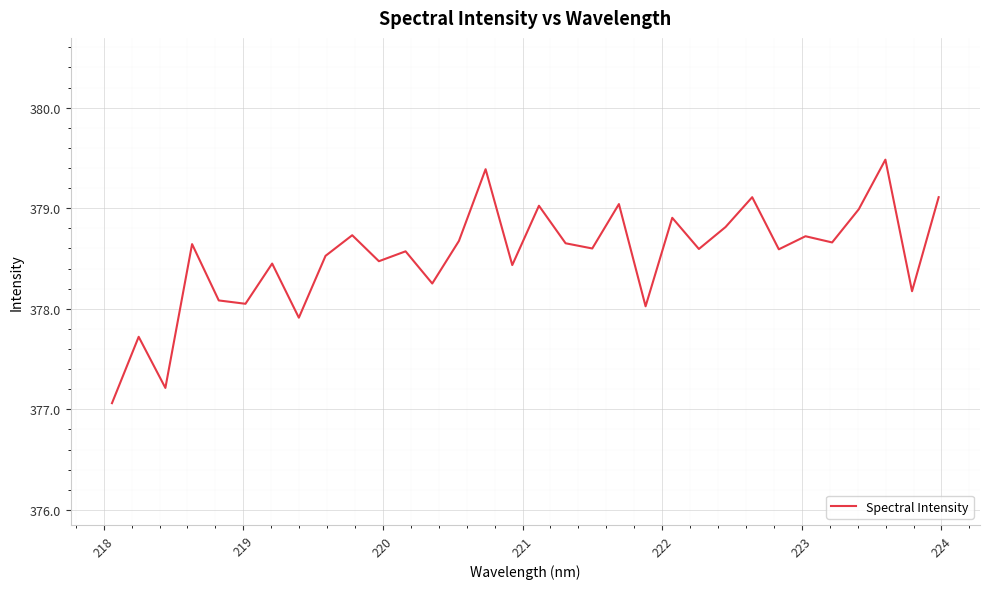

What is the difference between the maximum and minimum values?

2.4